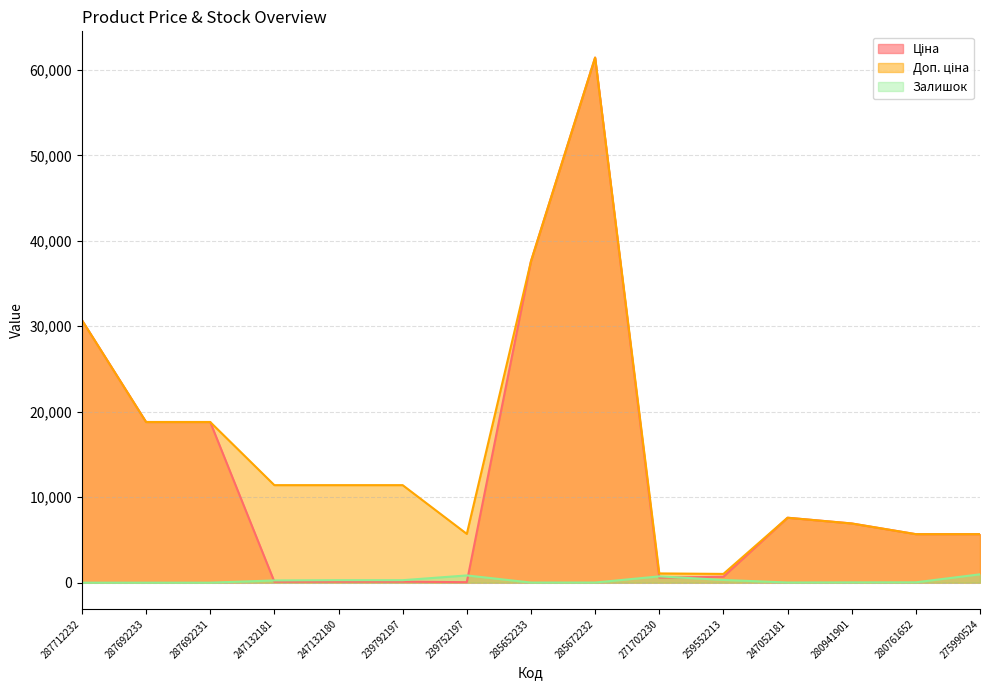

What is the sum of all Залишок values?

3839.0